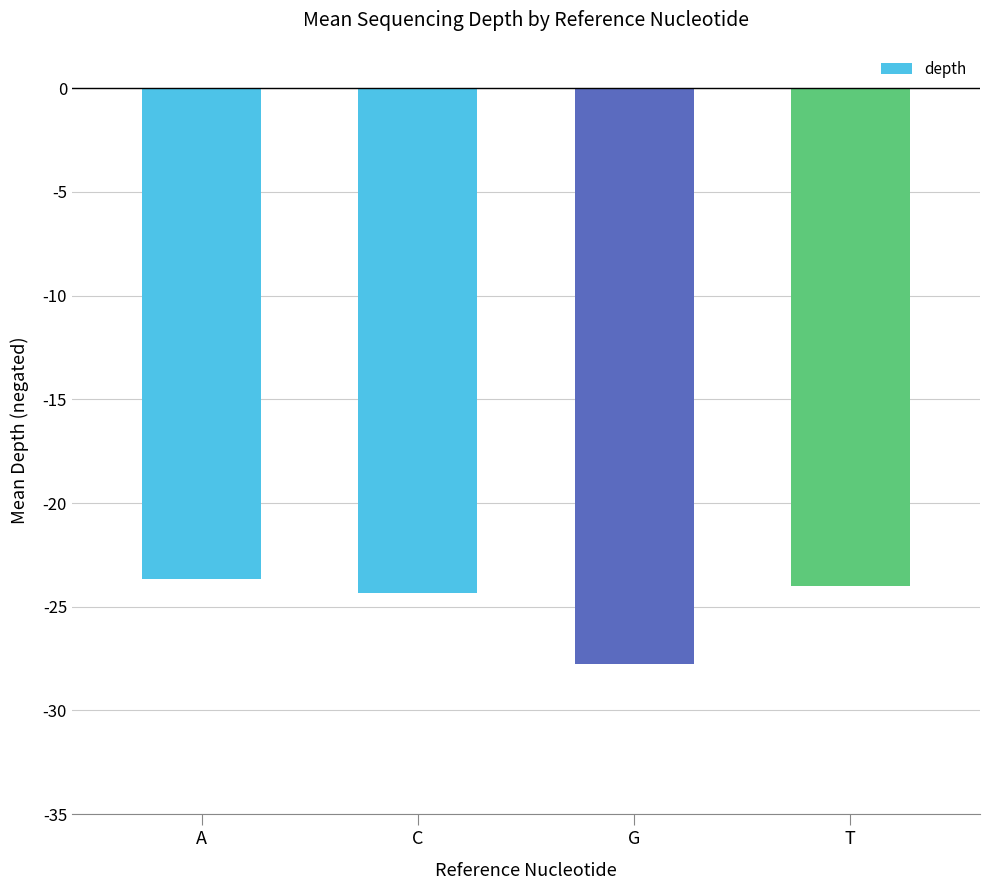

Rank the categories by value from lowest to highest.

G, C, T, A